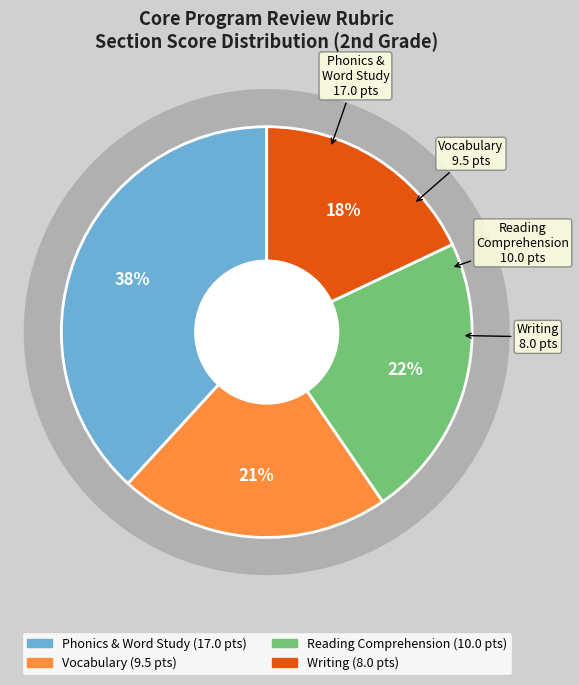

Which slice is the largest?

Section 1: Phonics and Word Study